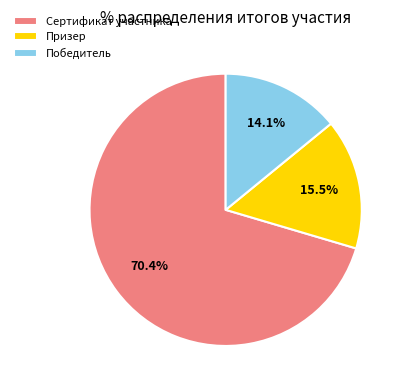

To the nearest percent, what is the difference between the Призер and Сертификат участника slice percentages?

55%